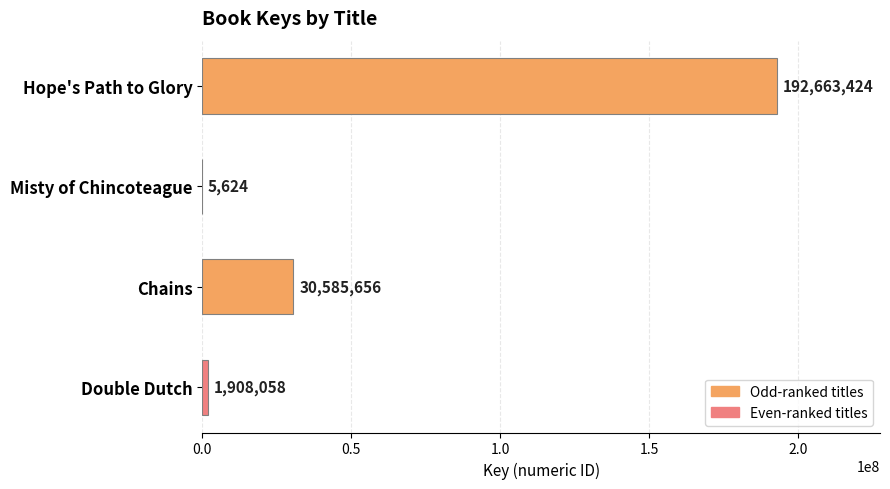

The chart shows a value of 1908058 at Double Dutch. True or false?

True